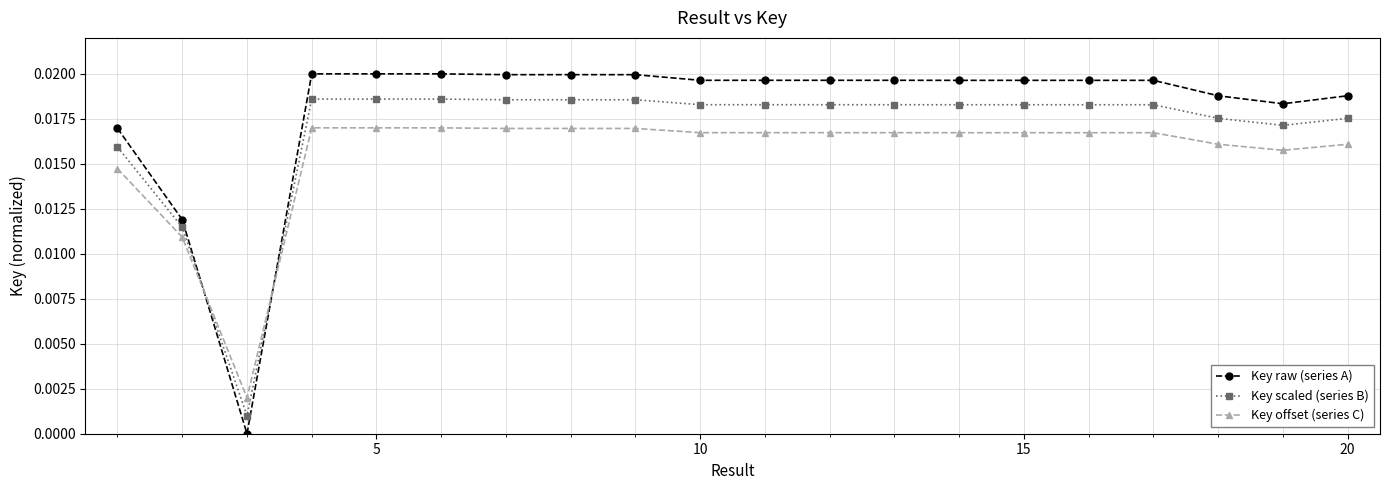

Which series has the largest total across all categories?

Key raw (series A)